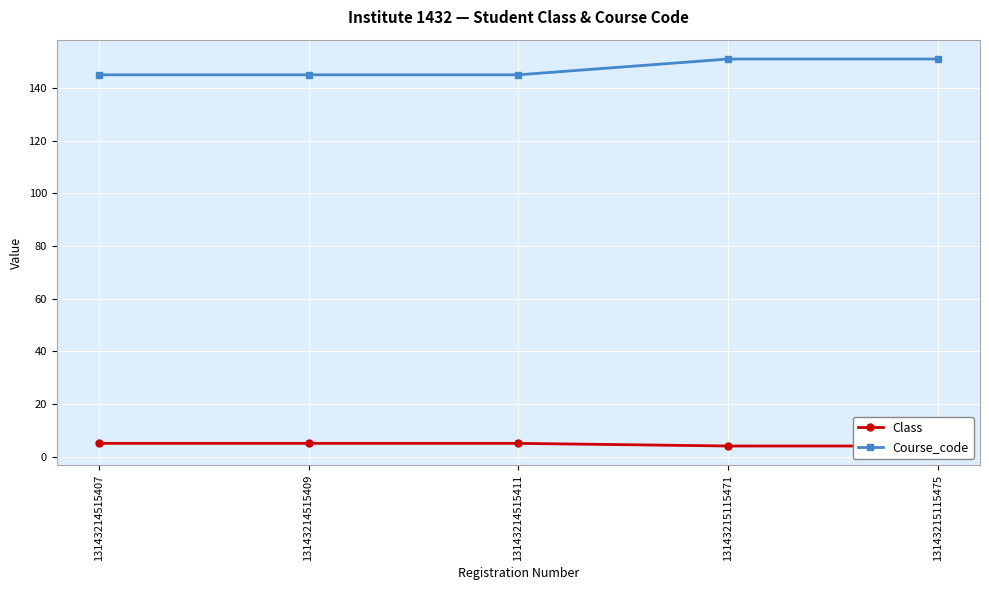

Is this an area chart (filled region under the line)?

No